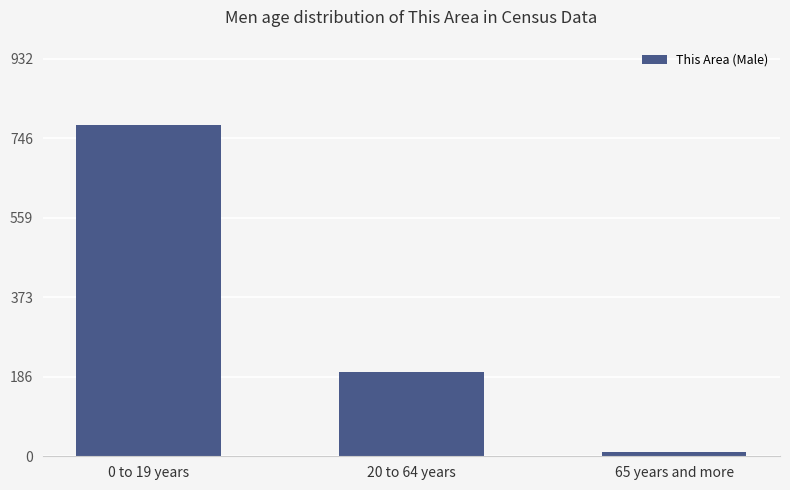

How many bars are there in total?

3